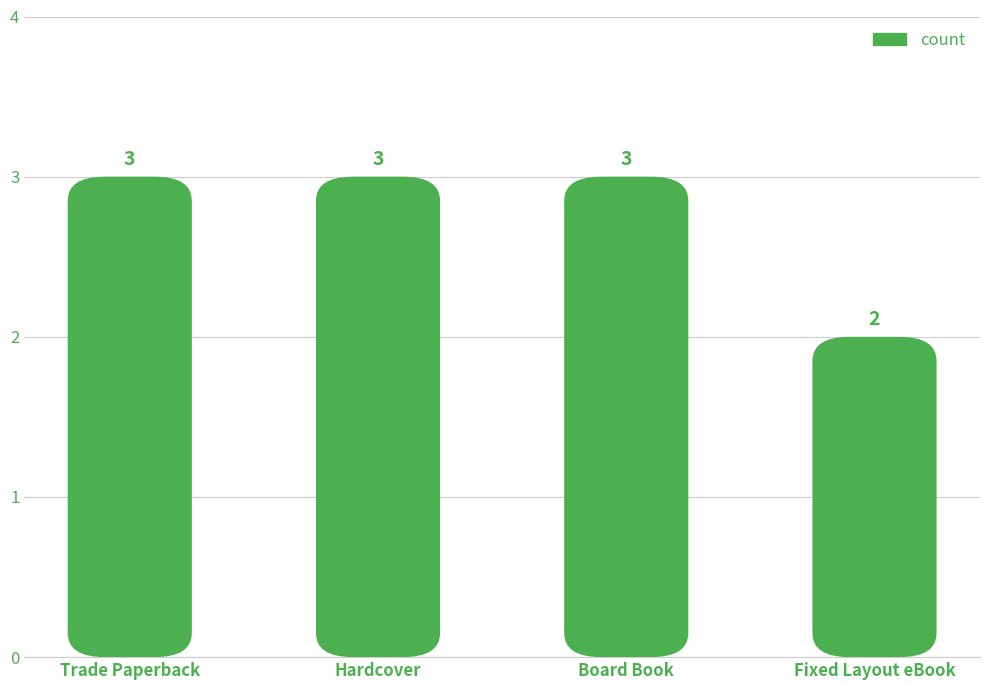

At which category does the chart reach its minimum across all series?

Fixed Layout eBook